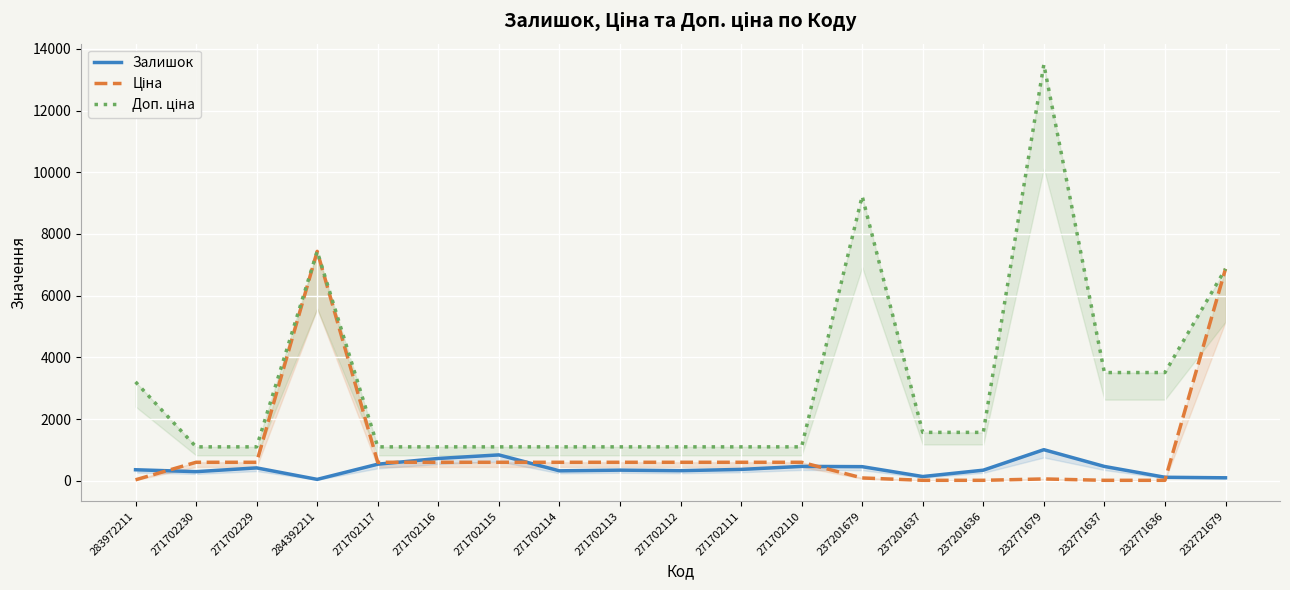

What is the label of the 17th point from the right?

271702229